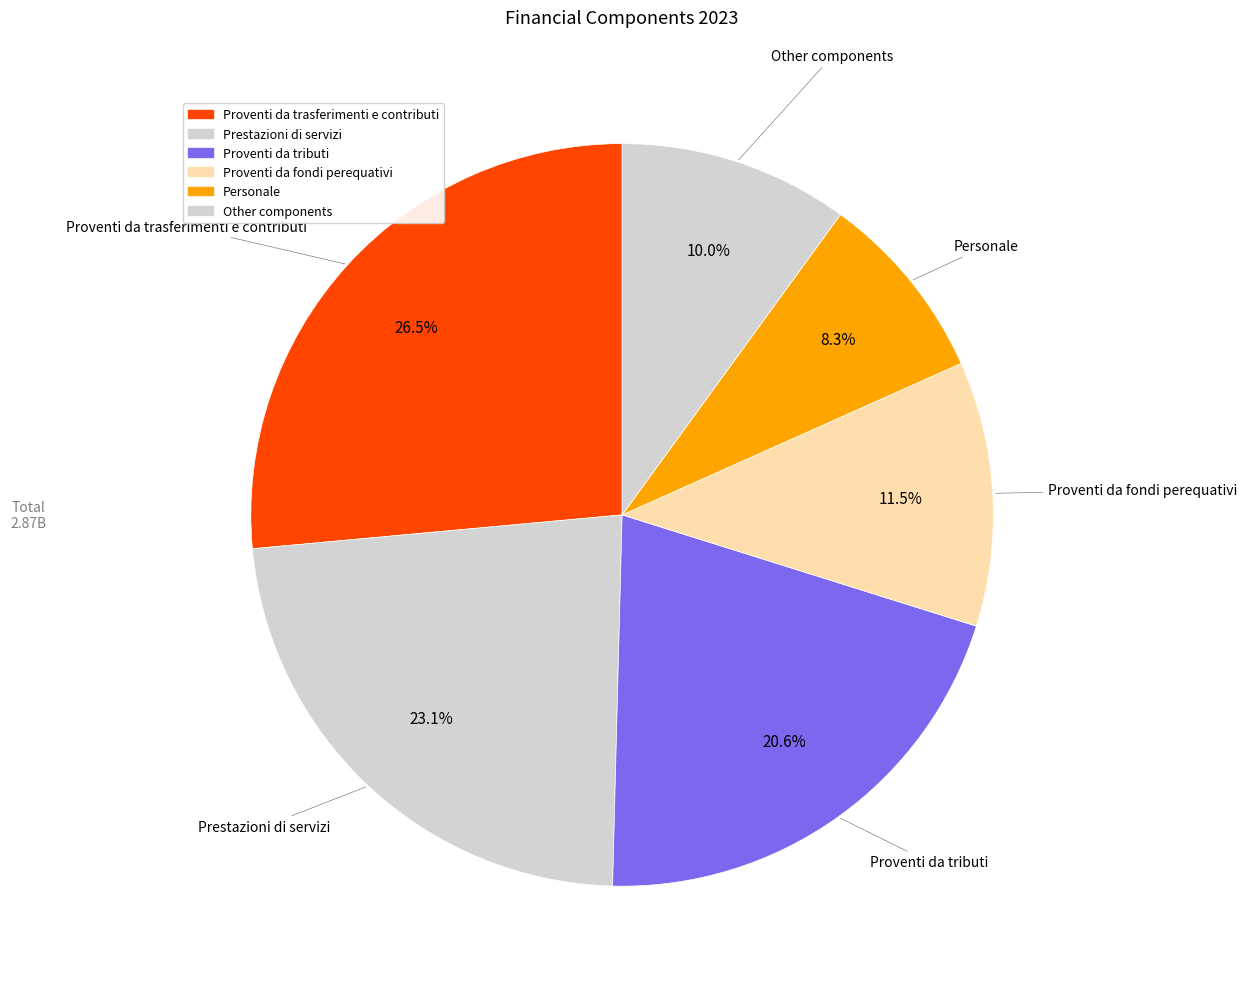

Which category has the biggest portion of the pie?

Proventi da trasferimenti e contributi